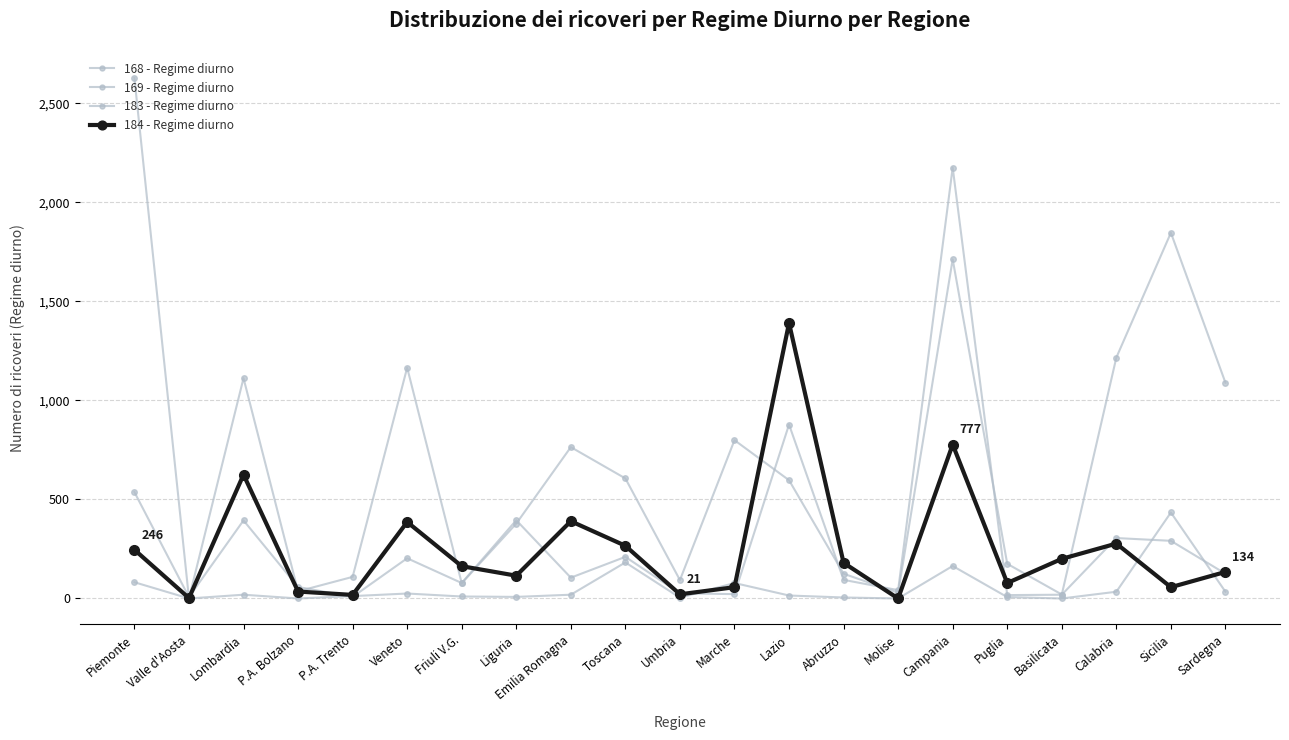

How many lines are shown in the chart?

4